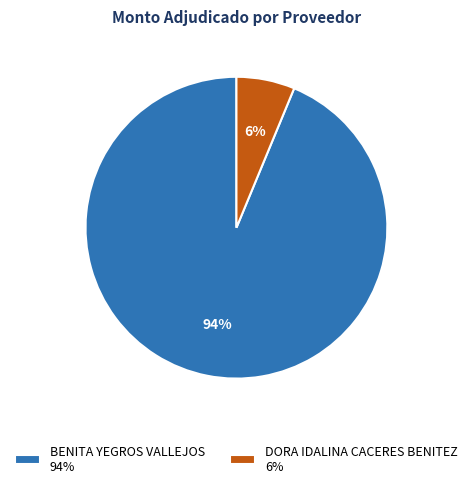

To the nearest percent, what portion does DORA IDALINA CACERES BENITEZ represent?

6%